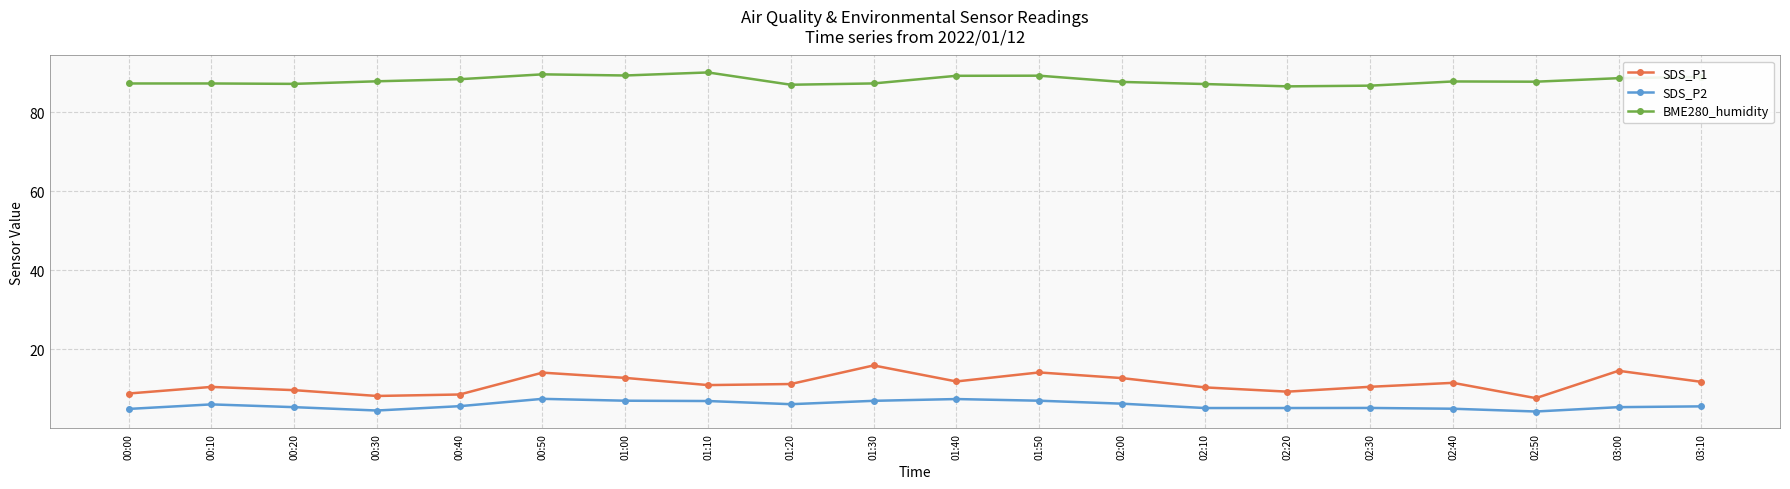

What is the lowest value of the BME280_humidity series?

86.5